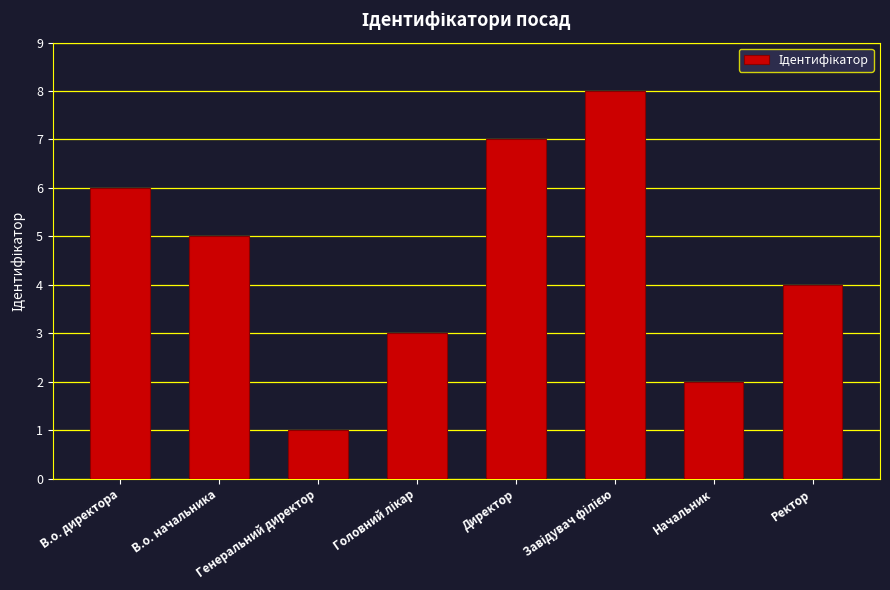

Which has a higher value, Начальник or Ректор?

Ректор